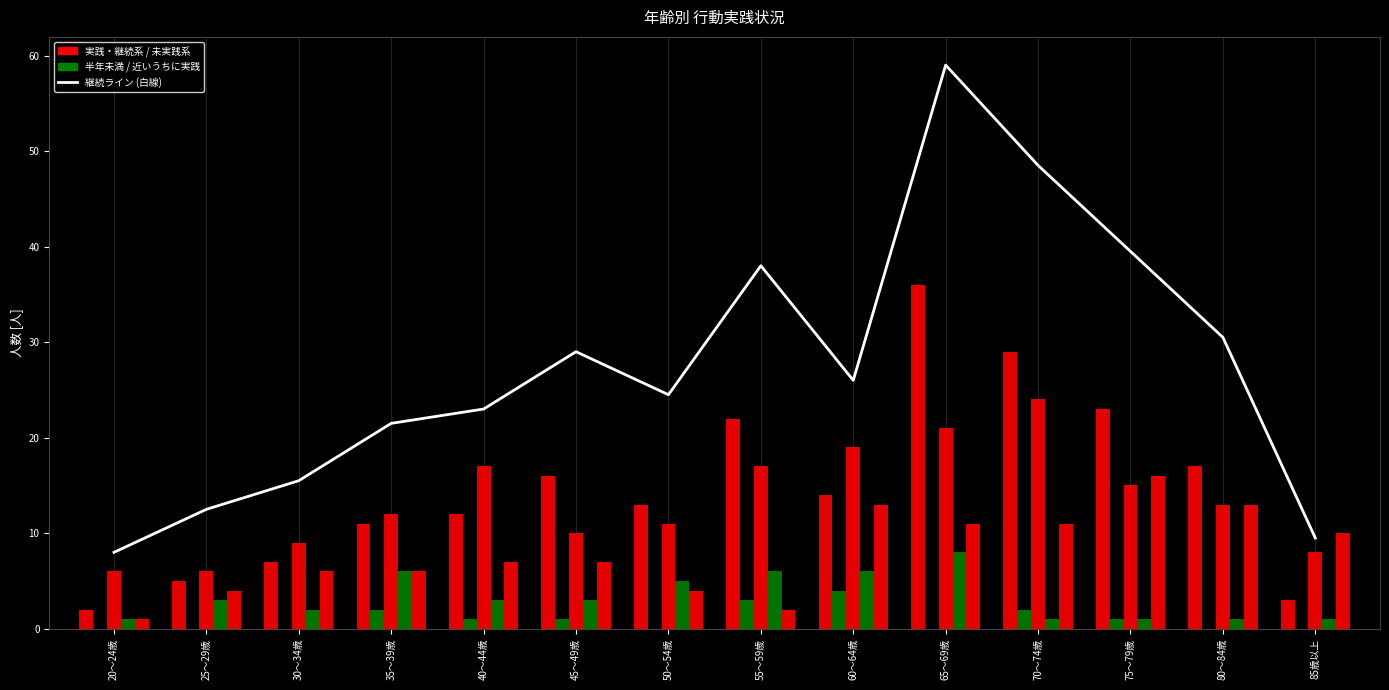

What is the total value across all series at 65～69歳?

135.0